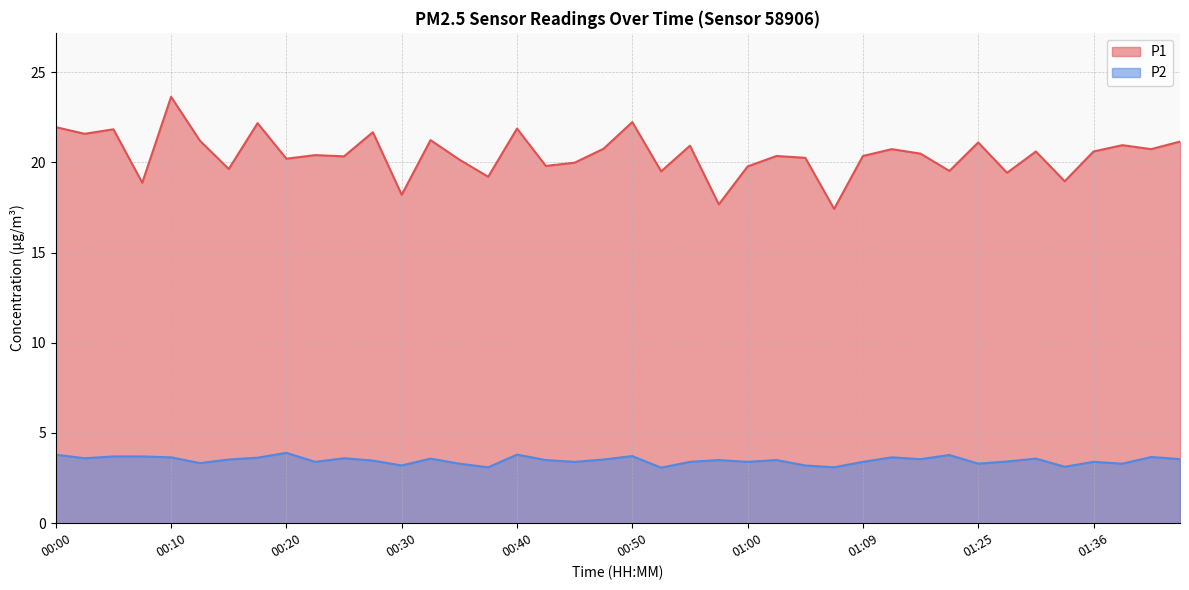

Which has a higher value, 00:42 or 01:28?

00:42